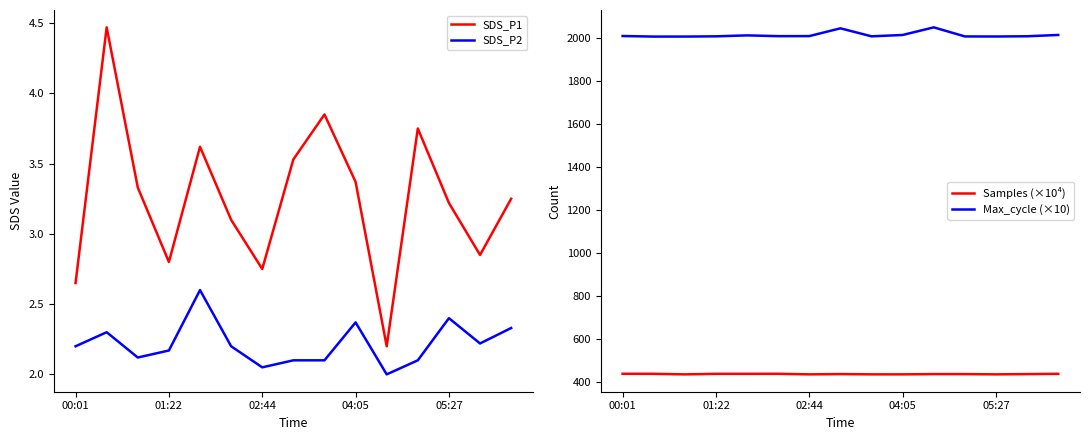

What are all the series names shown in the legend?

SDS_P1, SDS_P2, Samples (×10⁴), Max_cycle (×10)